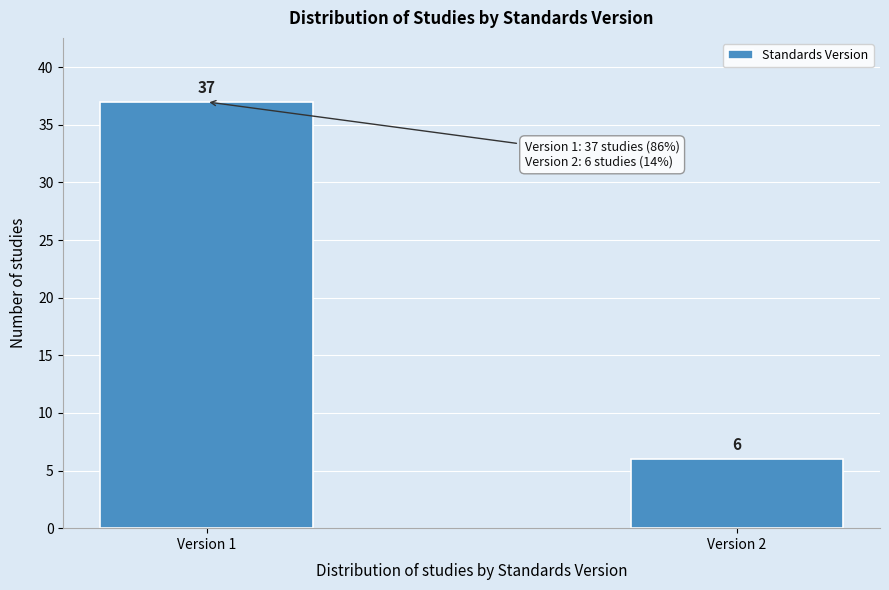

Reading left to right, list all the values displayed in this chart.

37	6